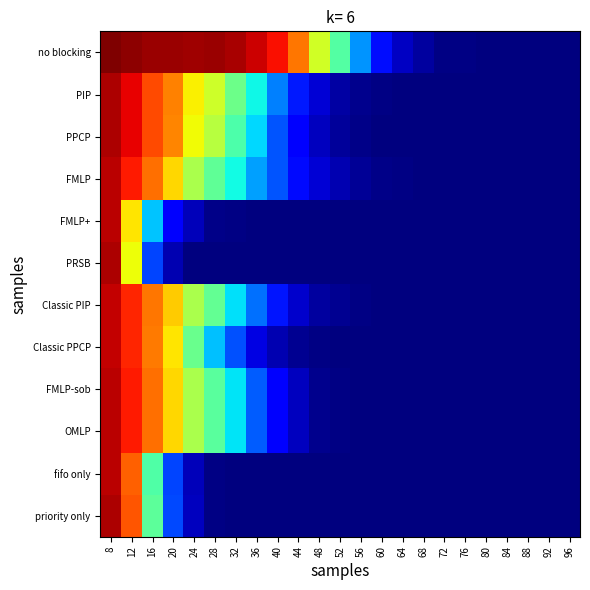

Reading right to left, what are all the values shown in this chart?

no blocking: 96=0.0	92=0.0	88=0.0	84=0.0	80=0.0	76=0.0	72=0.0	68=0.0	64=0.1	60=0.1	56=0.3	52=0.5	48=0.6	44=0.8	40=0.9	36=0.9	32=1.0	28=1.0	24=1.0	20=1.0	16=1.0	12=1.0	8=1.0
PIP: 96=0.0	92=0.0	88=0.0	84=0.0	80=0.0	76=0.0	72=0.0	68=0.0	64=0.0	60=0.0	56=0.0	52=0.0	48=0.1	44=0.2	40=0.3	36=0.4	32=0.5	28=0.6	24=0.7	20=0.8	16=0.8	12=0.9	8=1.0
PPCP: 96=0.0	92=0.0	88=0.0	84=0.0	80=0.0	76=0.0	72=0.0	68=0.0	64=0.0	60=0.0	56=0.0	52=0.0	48=0.1	44=0.1	40=0.2	36=0.3	32=0.4	28=0.6	24=0.6	20=0.8	16=0.8	12=0.9	8=1.0
FMLP: 96=0.0	92=0.0	88=0.0	84=0.0	80=0.0	76=0.0	72=0.0	68=0.0	64=0.0	60=0.0	56=0.0	52=0.0	48=0.1	44=0.1	40=0.2	36=0.3	32=0.4	28=0.5	24=0.6	20=0.7	16=0.8	12=0.9	8=0.9
FMLP+: 96=0.0	92=0.0	88=0.0	84=0.0	80=0.0	76=0.0	72=0.0	68=0.0	64=0.0	60=0.0	56=0.0	52=0.0	48=0.0	44=0.0	40=0.0	36=0.0	32=0.0	28=0.0	24=0.1	20=0.1	16=0.3	12=0.7	8=0.9
PRSB: 96=0.0	92=0.0	88=0.0	84=0.0	80=0.0	76=0.0	72=0.0	68=0.0	64=0.0	60=0.0	56=0.0	52=0.0	48=0.0	44=0.0	40=0.0	36=0.0	32=0.0	28=0.0	24=0.0	20=0.0	16=0.2	12=0.6	8=1.0
Classic PIP: 96=0.0	92=0.0	88=0.0	84=0.0	80=0.0	76=0.0	72=0.0	68=0.0	64=0.0	60=0.0	56=0.0	52=0.0	48=0.0	44=0.1	40=0.1	36=0.2	32=0.3	28=0.5	24=0.6	20=0.7	16=0.8	12=0.9	8=0.9
Classic PPCP: 96=0.0	92=0.0	88=0.0	84=0.0	80=0.0	76=0.0	72=0.0	68=0.0	64=0.0	60=0.0	56=0.0	52=0.0	48=0.0	44=0.0	40=0.0	36=0.1	32=0.2	28=0.3	24=0.5	20=0.7	16=0.8	12=0.9	8=0.9
FMLP-sob: 96=0.0	92=0.0	88=0.0	84=0.0	80=0.0	76=0.0	72=0.0	68=0.0	64=0.0	60=0.0	56=0.0	52=0.0	48=0.0	44=0.1	40=0.1	36=0.2	32=0.3	28=0.5	24=0.6	20=0.7	16=0.8	12=0.9	8=0.9
OMLP: 96=0.0	92=0.0	88=0.0	84=0.0	80=0.0	76=0.0	72=0.0	68=0.0	64=0.0	60=0.0	56=0.0	52=0.0	48=0.0	44=0.1	40=0.1	36=0.2	32=0.3	28=0.5	24=0.6	20=0.7	16=0.8	12=0.9	8=0.9
fifo only: 96=0.0	92=0.0	88=0.0	84=0.0	80=0.0	76=0.0	72=0.0	68=0.0	64=0.0	60=0.0	56=0.0	52=0.0	48=0.0	44=0.0	40=0.0	36=0.0	32=0.0	28=0.0	24=0.1	20=0.2	16=0.4	12=0.8	8=0.9
priority only: 96=0.0	92=0.0	88=0.0	84=0.0	80=0.0	76=0.0	72=0.0	68=0.0	64=0.0	60=0.0	56=0.0	52=0.0	48=0.0	44=0.0	40=0.0	36=0.0	32=0.0	28=0.0	24=0.1	20=0.2	16=0.5	12=0.8	8=1.0